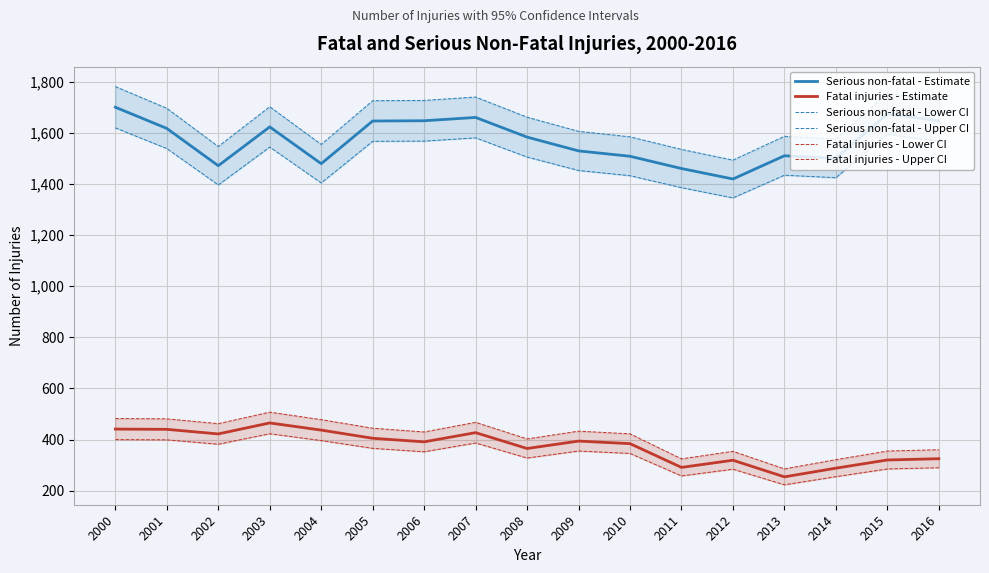

What is the lowest value of the Serious non-fatal - Lower CI series?

1346.1